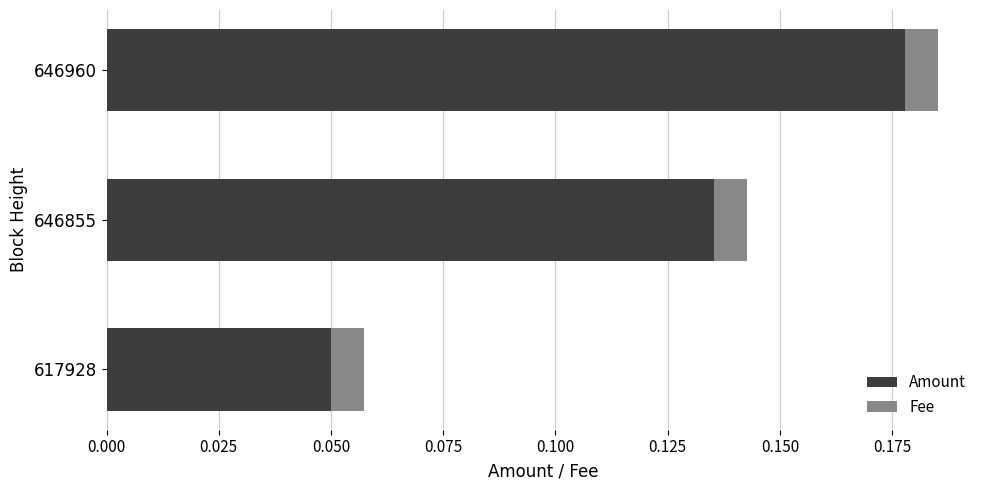

Is it true that Amount equals 0.0 at 617928?

False